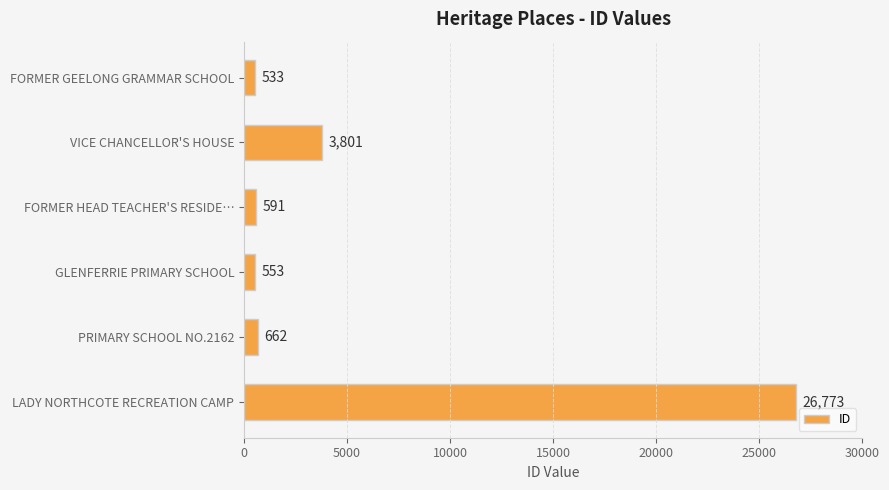

What is the sum of all values?

32913